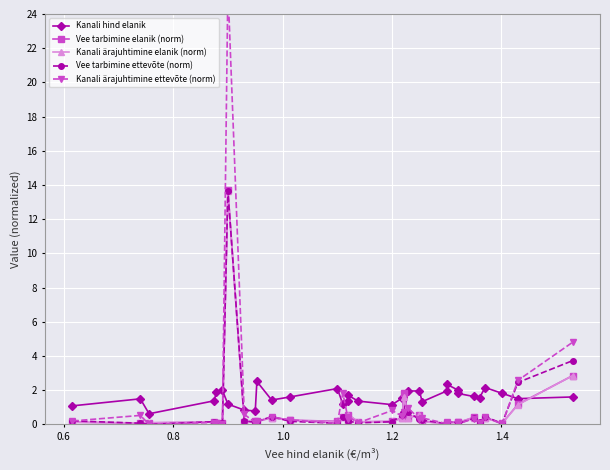

Reading left to right, list all the values displayed in this chart.

Kanali hind elanik: 1.1	1.5	0.6	1.4	1.9	2.0	1.2	0.8	0.8	2.5	1.4	1.6	2.1	1.2	1.4	1.7	1.4	1.1	1.5	0.7	1.9	1.9	1.3	1.9	2.3	2.0	1.8	1.6	1.6	2.1	1.8	1.5	1.6
Vee tarbimine elanik (norm): 0.1	0.1	0.1	0.1	0.1	0.1	13.7	0.1	0.2	0.2	0.4	0.2	0.2	0.4	0.3	0.6	0.1	0.2	0.4	1.8	0.4	0.5	0.2	0.0	0.1	0.1	0.1	0.4	0.1	0.4	0.1	1.2	2.8
Kanali ärajuhtimine elanik (norm): 0.1	0.1	0.1	0.1	0.0	0.1	13.7	0.1	0.1	0.2	0.4	0.2	0.1	0.4	0.3	0.6	0.2	0.2	0.4	1.6	0.4	0.5	0.2	0.0	0.1	0.1	0.1	0.4	0.1	0.4	0.0	1.1	2.9
Vee tarbimine ettevõte (norm): 0.2	0.1	0.0	0.2	0.0	0.1	13.7	0.2	0.1	0.2	0.5	0.2	0.1	0.4	0.2	0.2	0.1	0.1	0.5	0.7	0.7	0.3	0.2	0.0	0.2	0.1	0.0	0.3	0.1	0.5	0.0	2.4	3.7
Kanali ärajuhtimine ettevõte (norm): 0.2	0.5	0.0	0.1	0.1	0.0	25.6	0.6	0.1	0.2	0.4	0.3	0.1	1.8	0.3	0.4	0.1	0.8	0.5	0.7	0.9	0.3	0.4	0.0	0.1	0.1	0.0	0.3	0.1	0.4	0.0	2.6	4.8